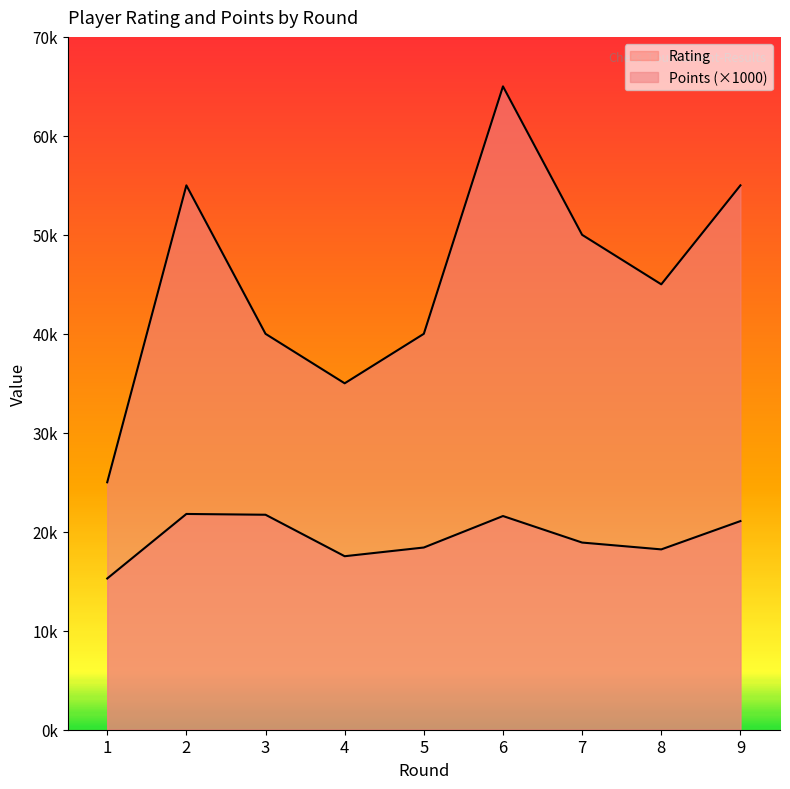

Does the chart display data point markers on the line(s)?

No